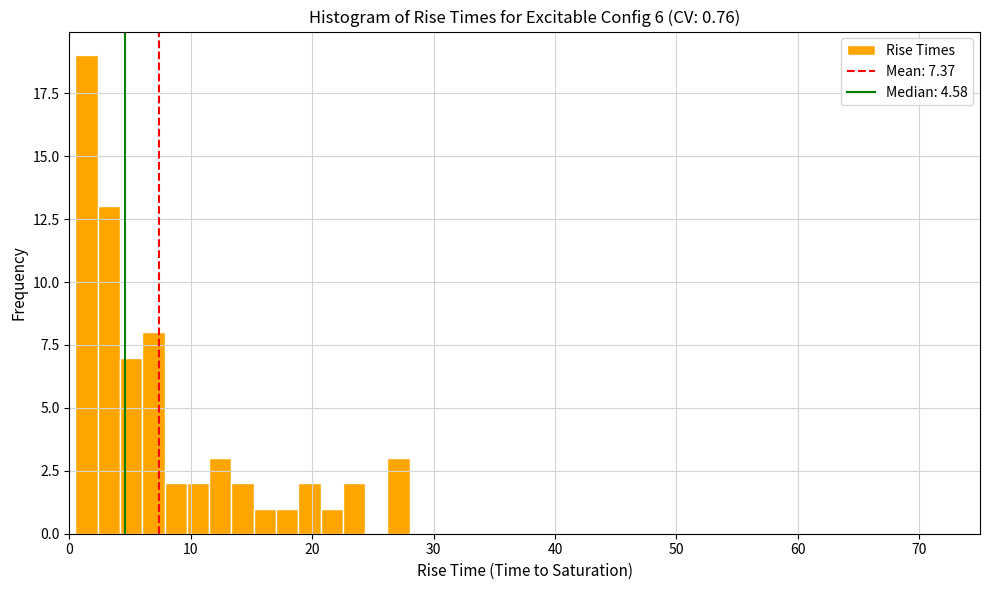

Read against the x-axis, roughly where is the centre of the tallest bar?

1